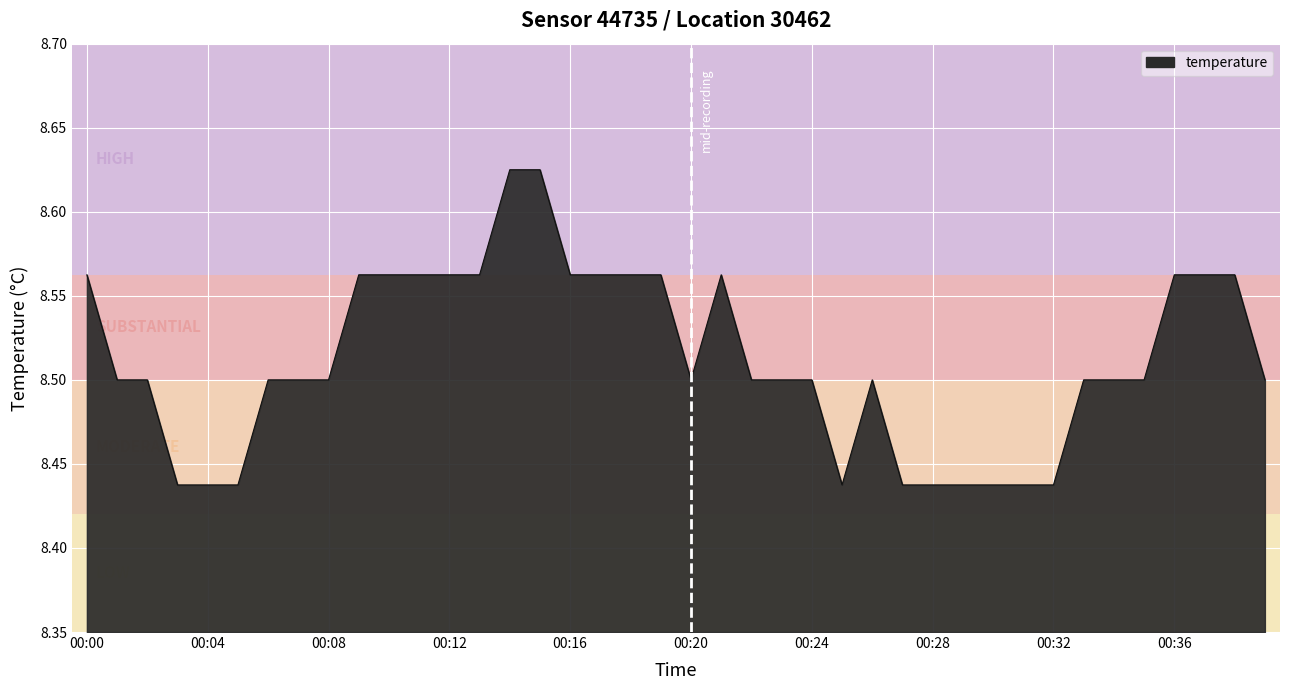

What is the average value?

8.5